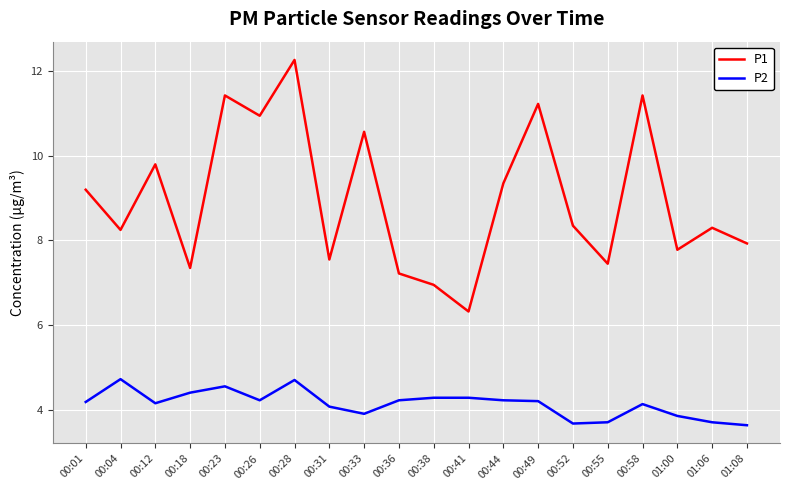

List the series in order of their peak value, lowest first.

P2, P1